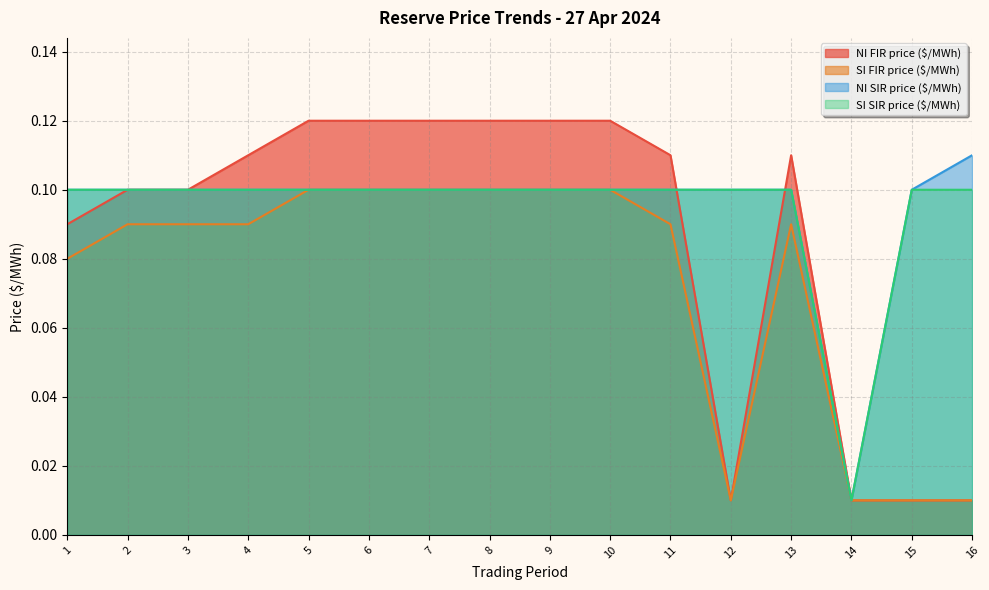

Which series has the largest range (max minus min)?

NI FIR price ($/MWh)